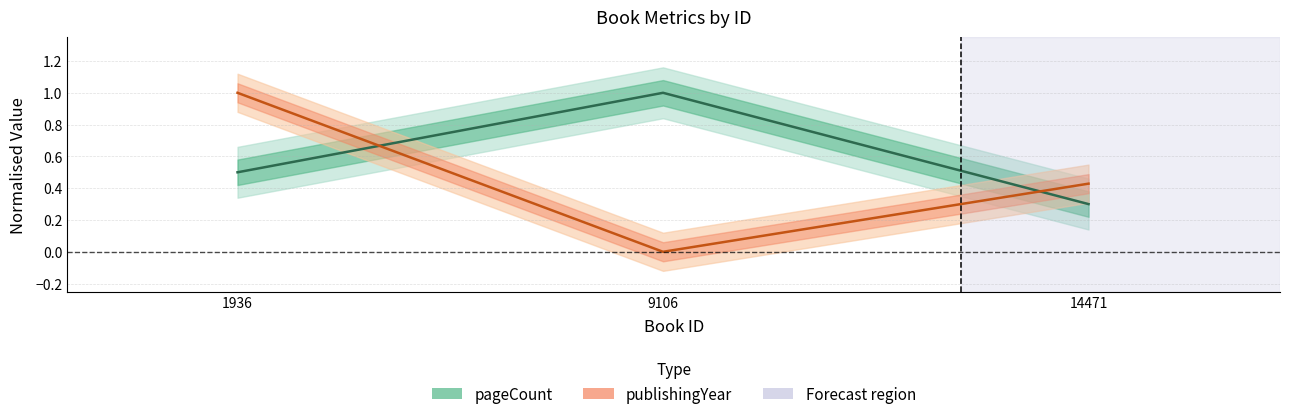

Which series has the largest range (max minus min)?

publishingYear